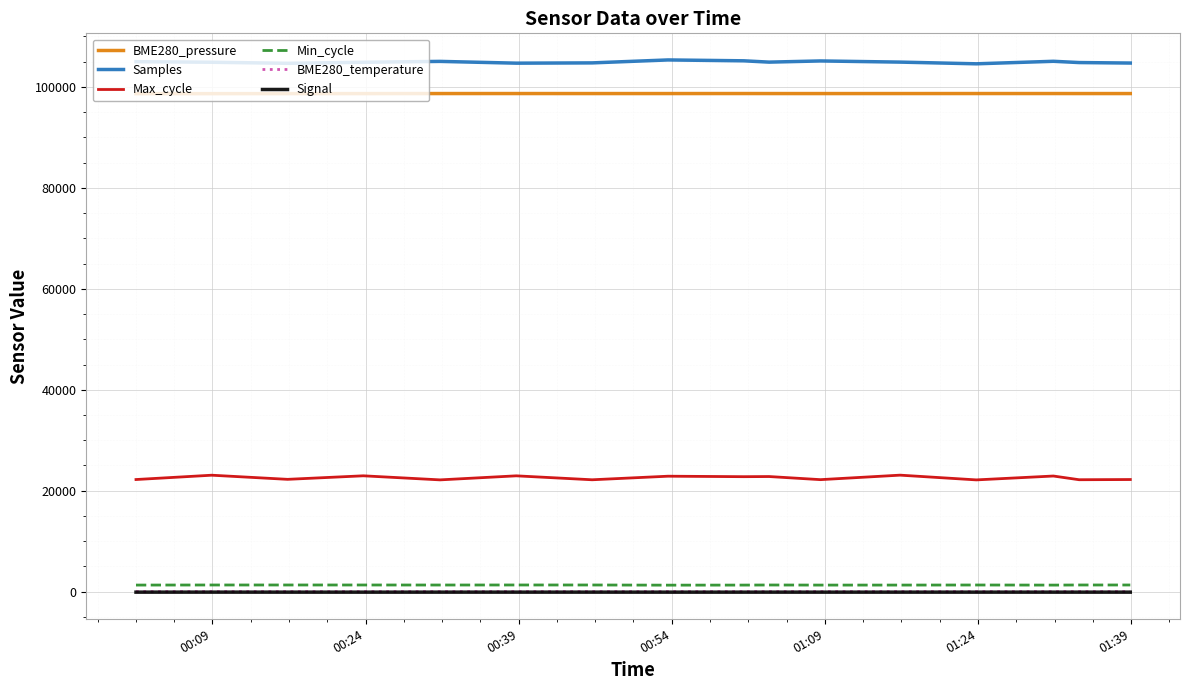

Which series has the largest total across all categories?

Samples